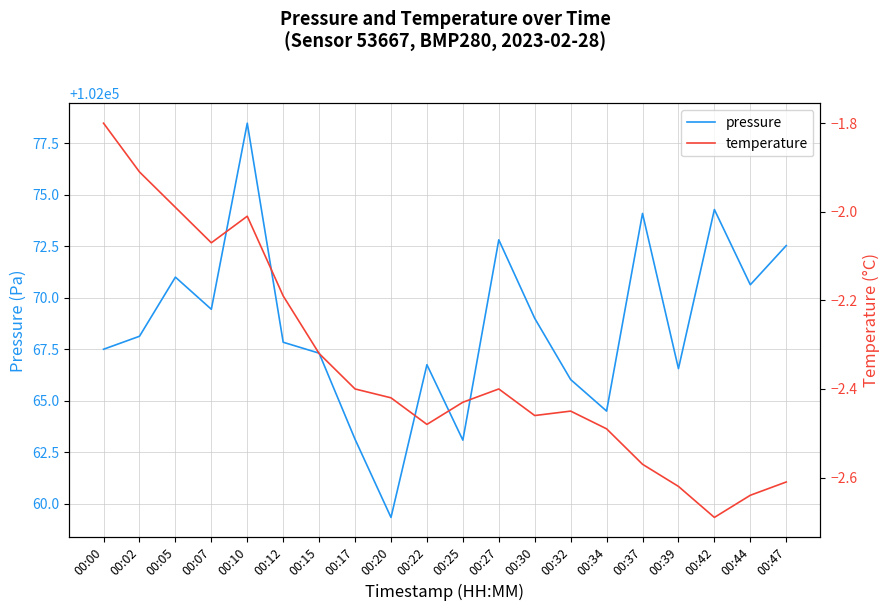

True or false: temperature and pressure cross at least once.

False